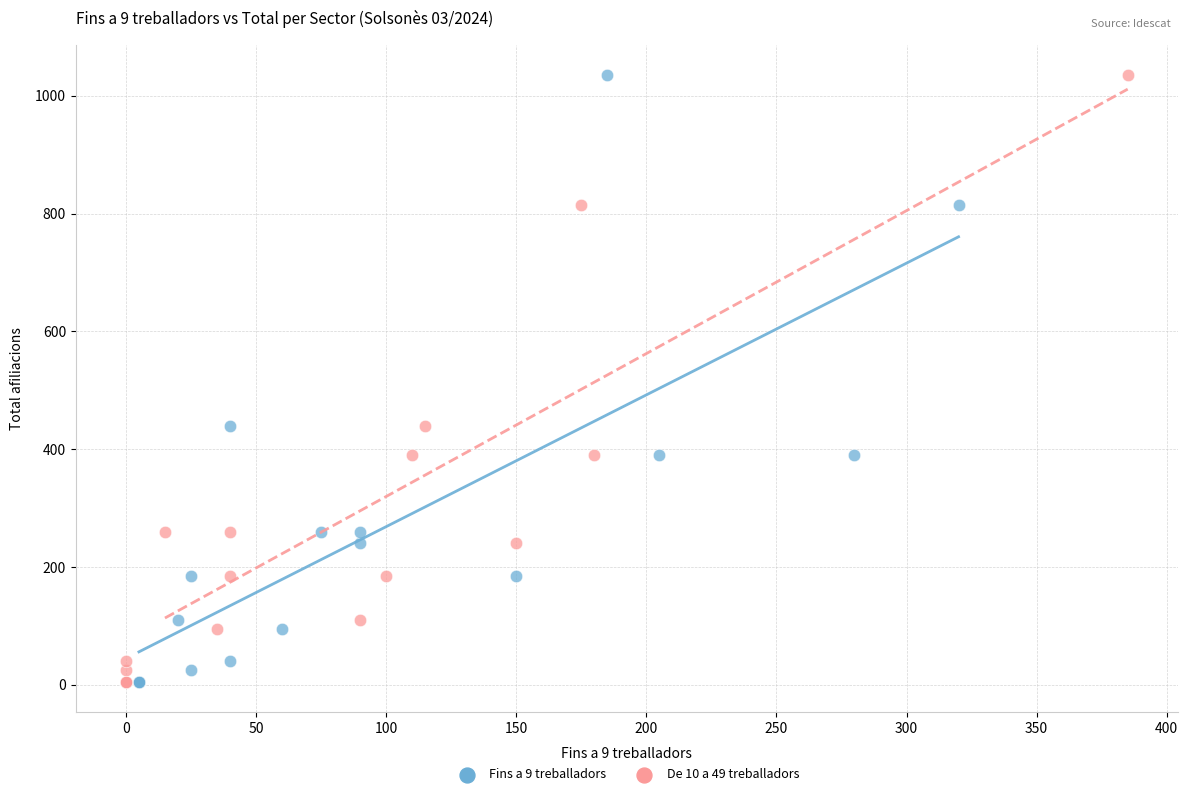

What are all the series names shown in the legend?

Fins a 9 treballadors, De 10 a 49 treballadors